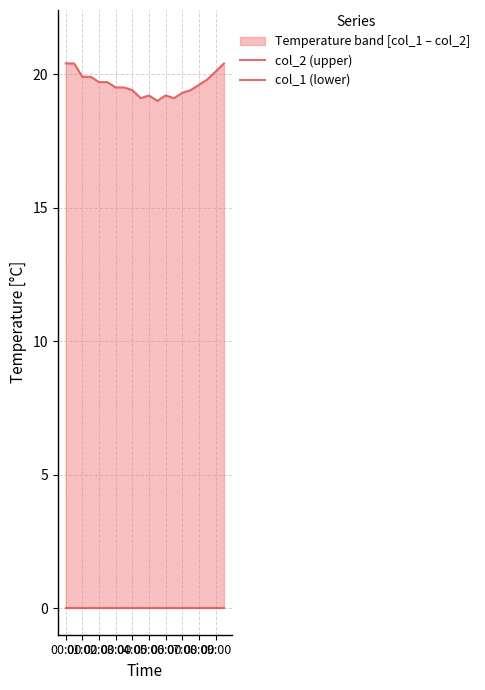

In col_2 (upper), how many points are higher than both neighbors (excluding endpoints)?

2